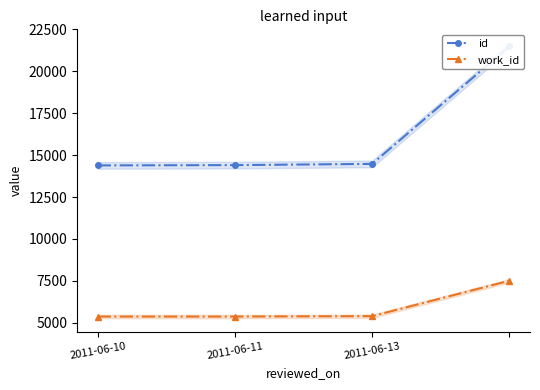

What are all the series names shown in the legend?

id, work_id